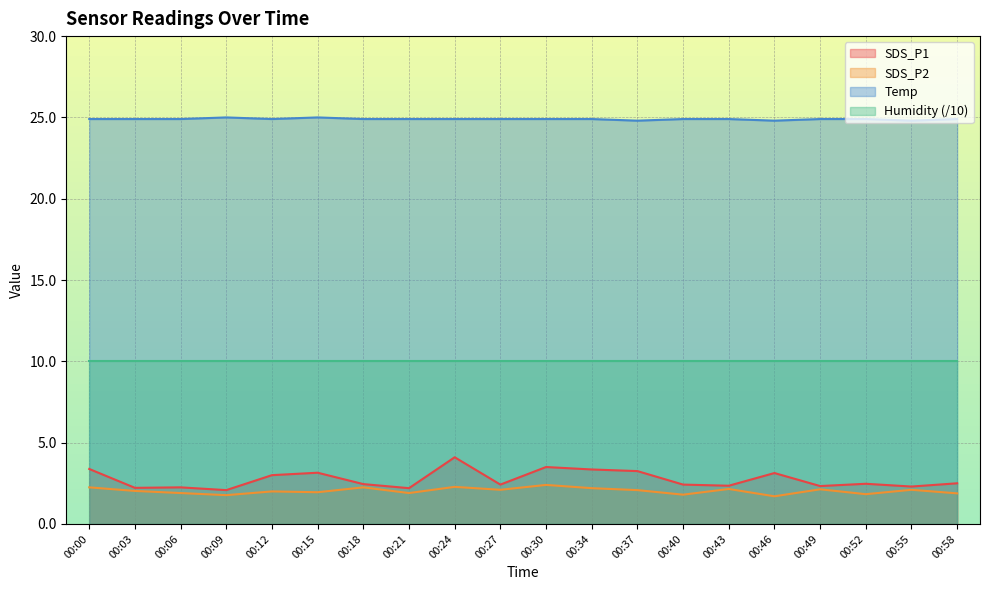

What is the difference between the highest and lowest values at 00:09?

23.2